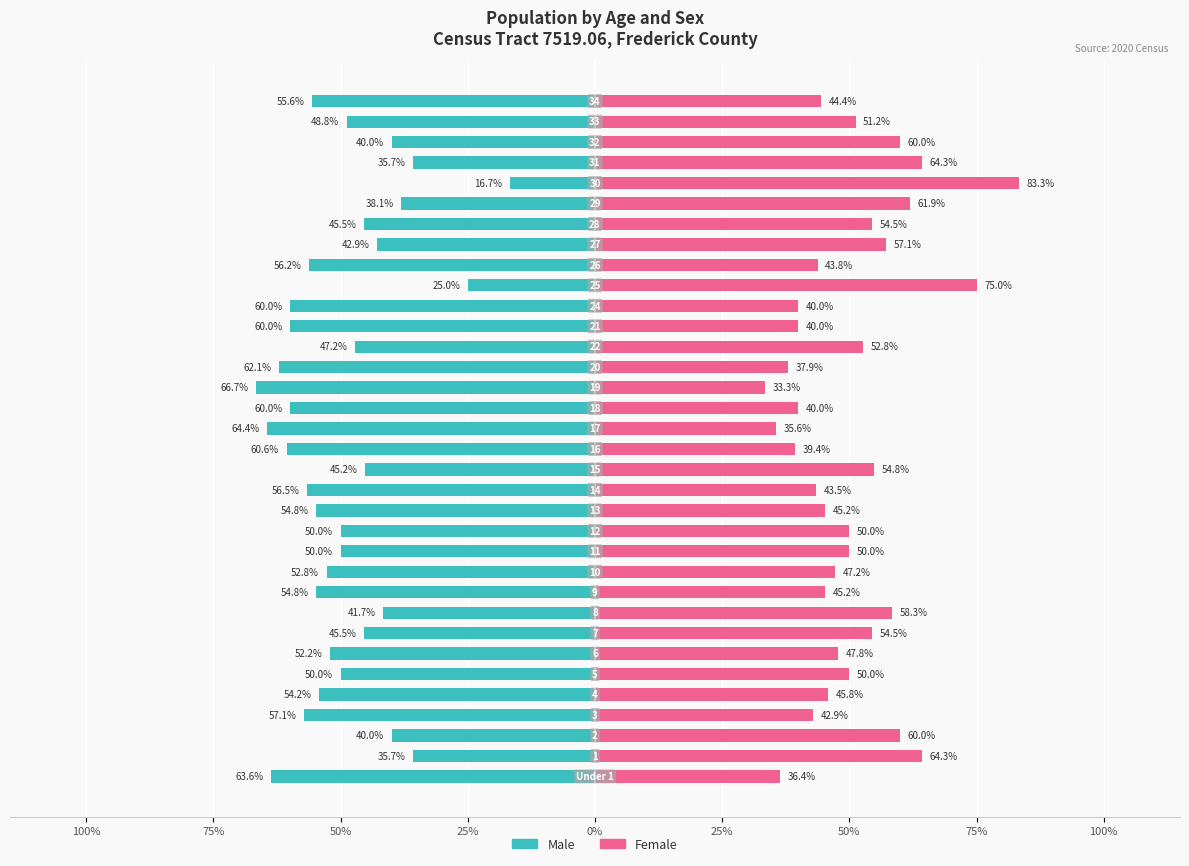

The Male series shows -17.9 at 75%. True or false?

False